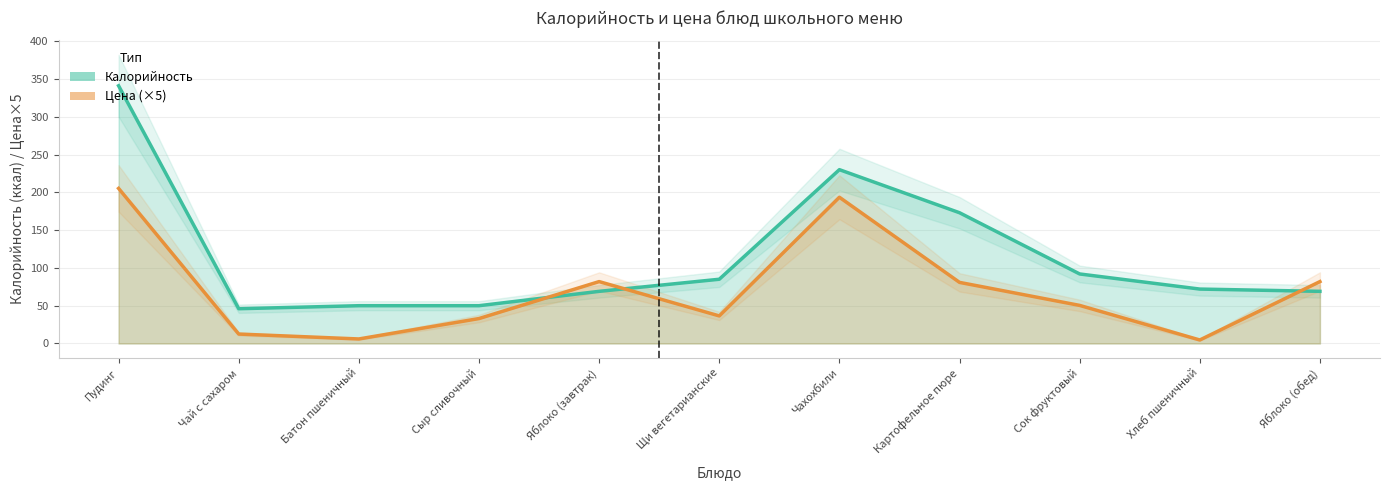

At Сок фруктовый, list the series in order from smallest to largest.

Цена, Калорийность